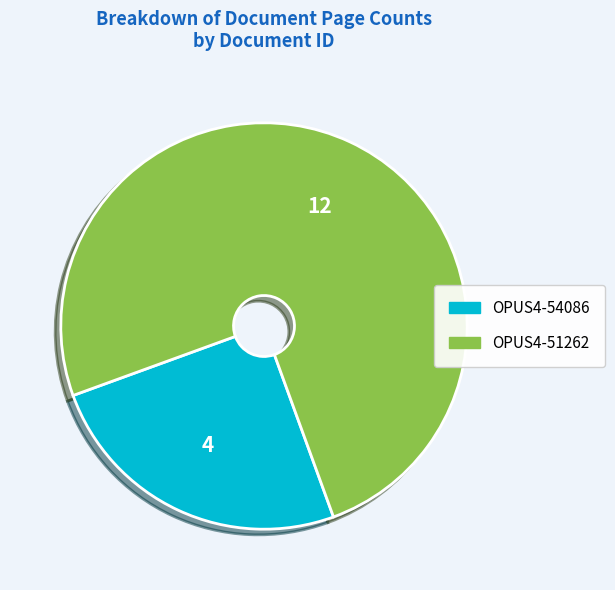

Do OPUS4-51262 and OPUS4-54086 together represent more than half of the pie?

Yes